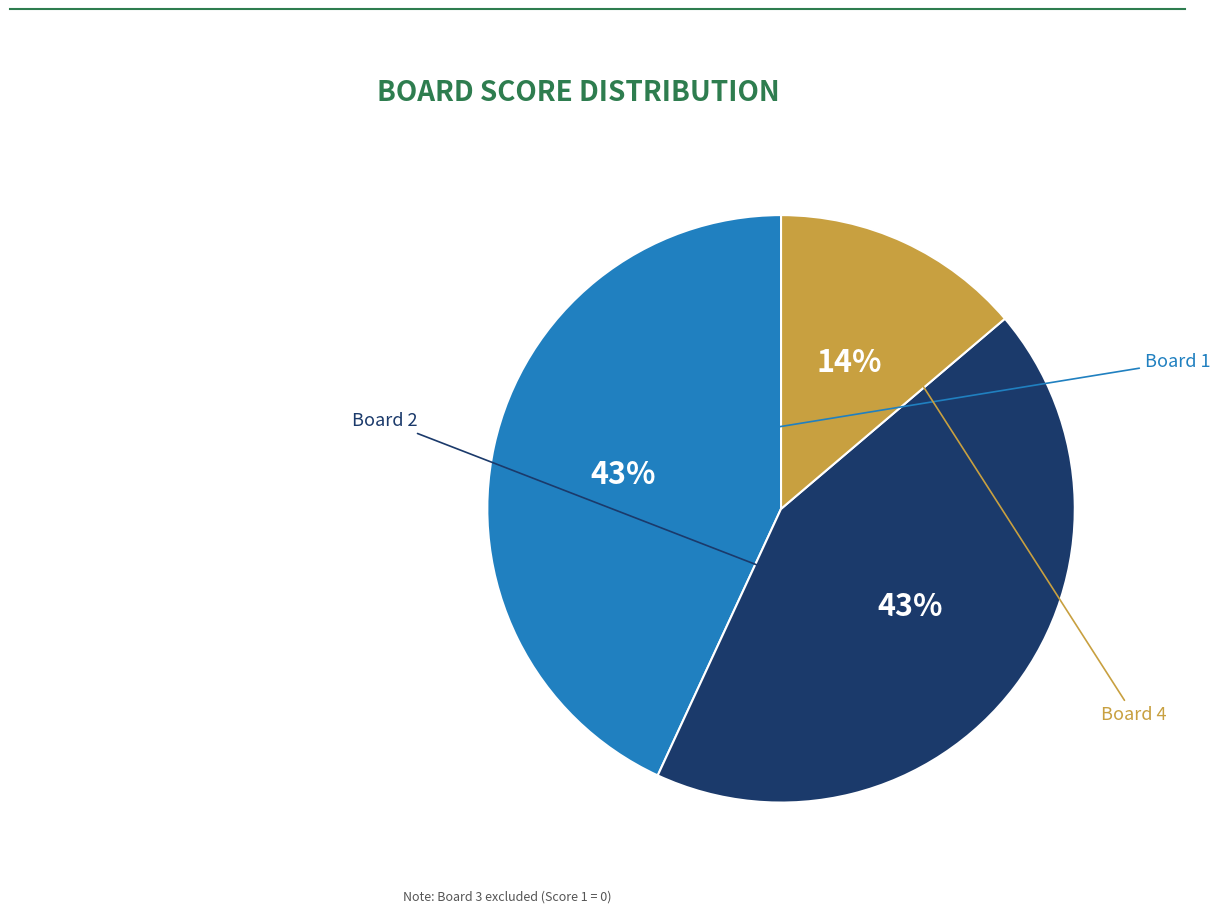

To the nearest percent, what is the difference between the largest and smallest slice percentages?

29%